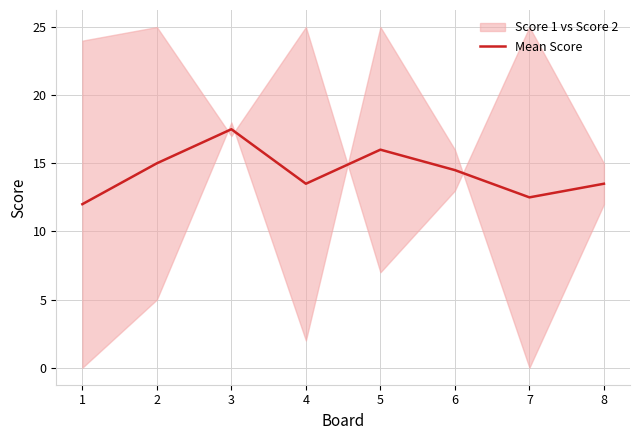

At which category does the data reach its first local valley?

4